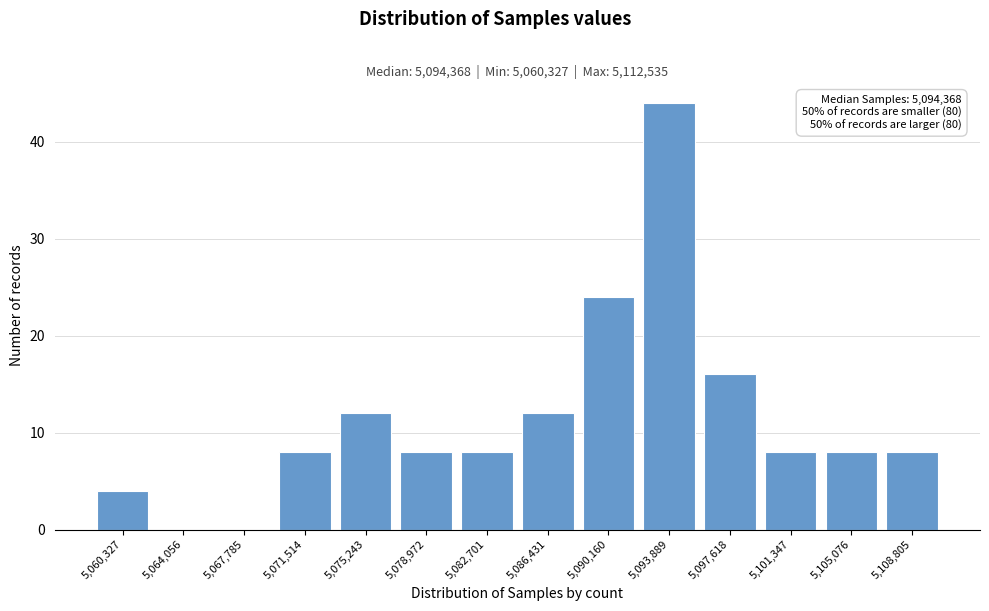

Reading right to left, list all the values displayed in this chart.

5,108,805=8	5,105,076=8	5,101,347=8	5,097,618=16	5,093,889=44	5,090,160=24	5,086,431=12	5,082,701=8	5,078,972=8	5,075,243=12	5,071,514=8	5,067,785=0	5,064,056=0	5,060,327=4